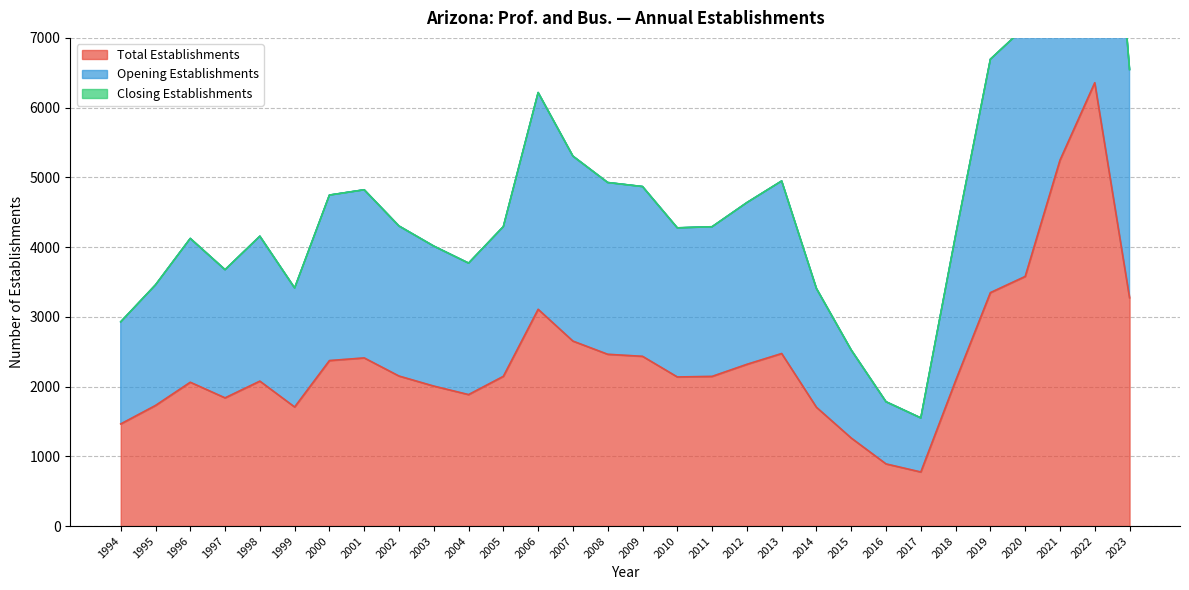

True or false: Total Establishments has a value of 5134 at 2006.

False